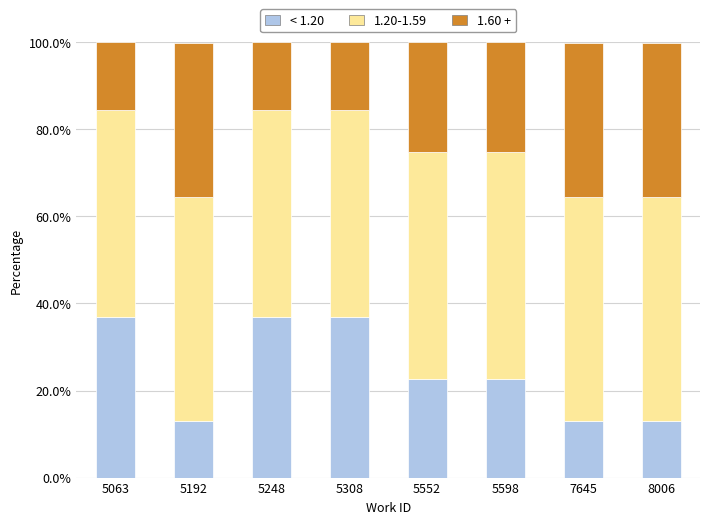

Is it true that < 1.20 equals 13.4 at 5308?

False